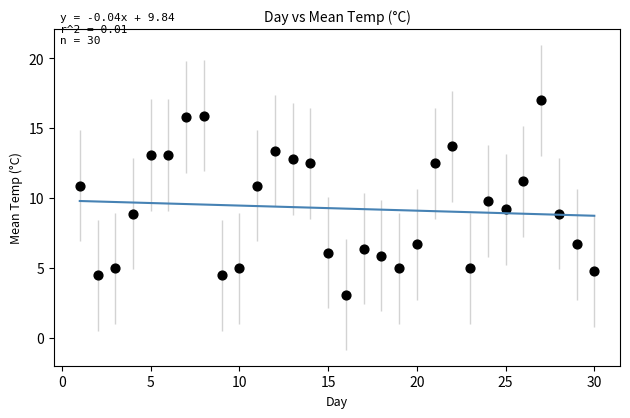

What is the range of Y values (max minus min)?

13.9